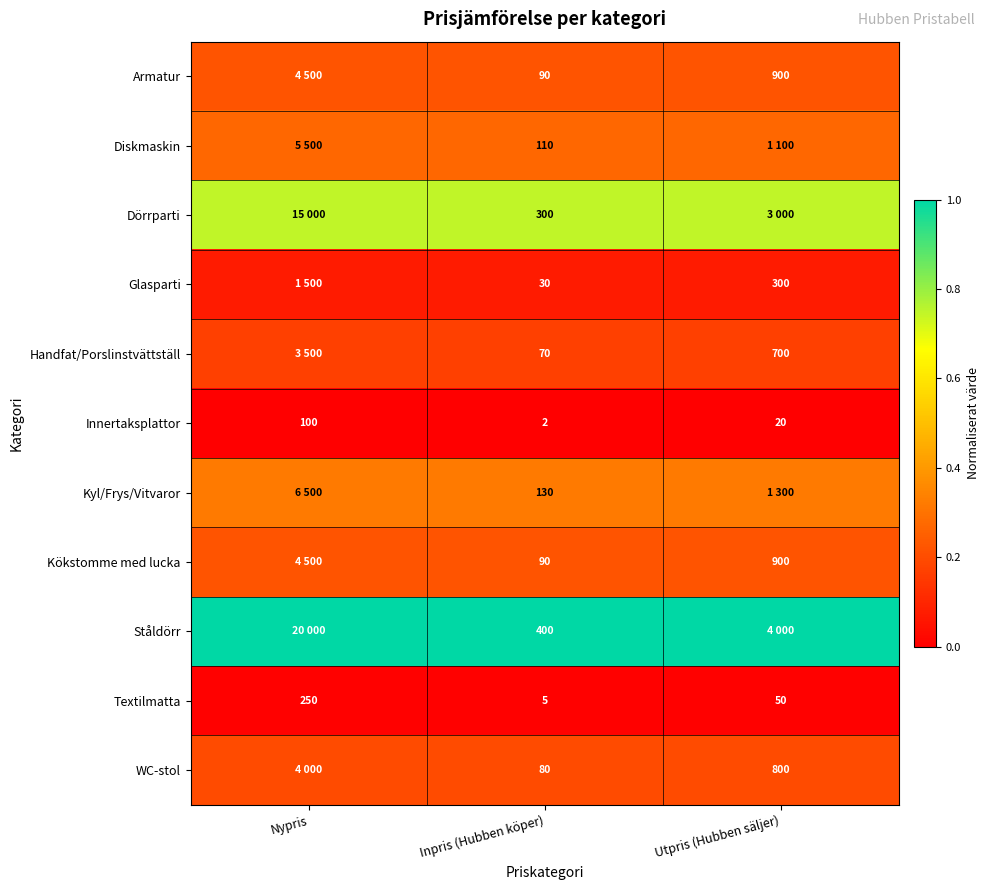

Rank the series at Nypris from highest to lowest value.

Ståldörr, Dörrparti, Kyl/Frys/Vitvaror, Diskmaskin, Armatur, Kökstomme med lucka, WC-stol, Handfat/Porslinstvättställ, Glasparti, Textilmatta, Innertaksplattor